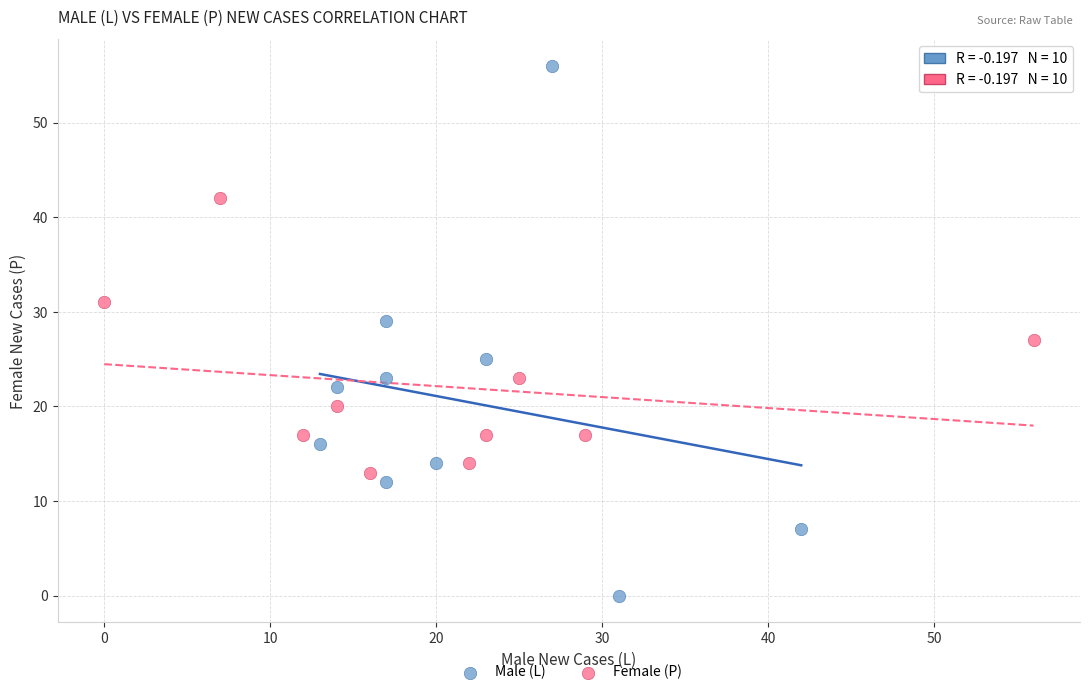

Which series reaches the minimum Y coordinate?

Male (L)